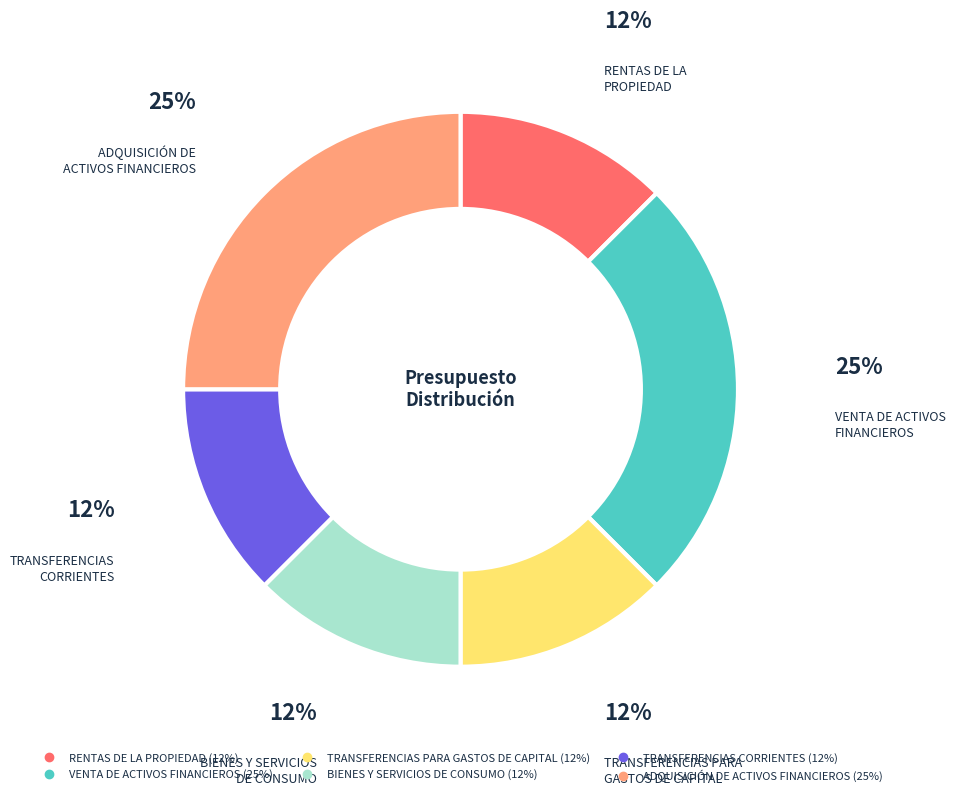

To the nearest percent, what is the average slice percentage?

17%